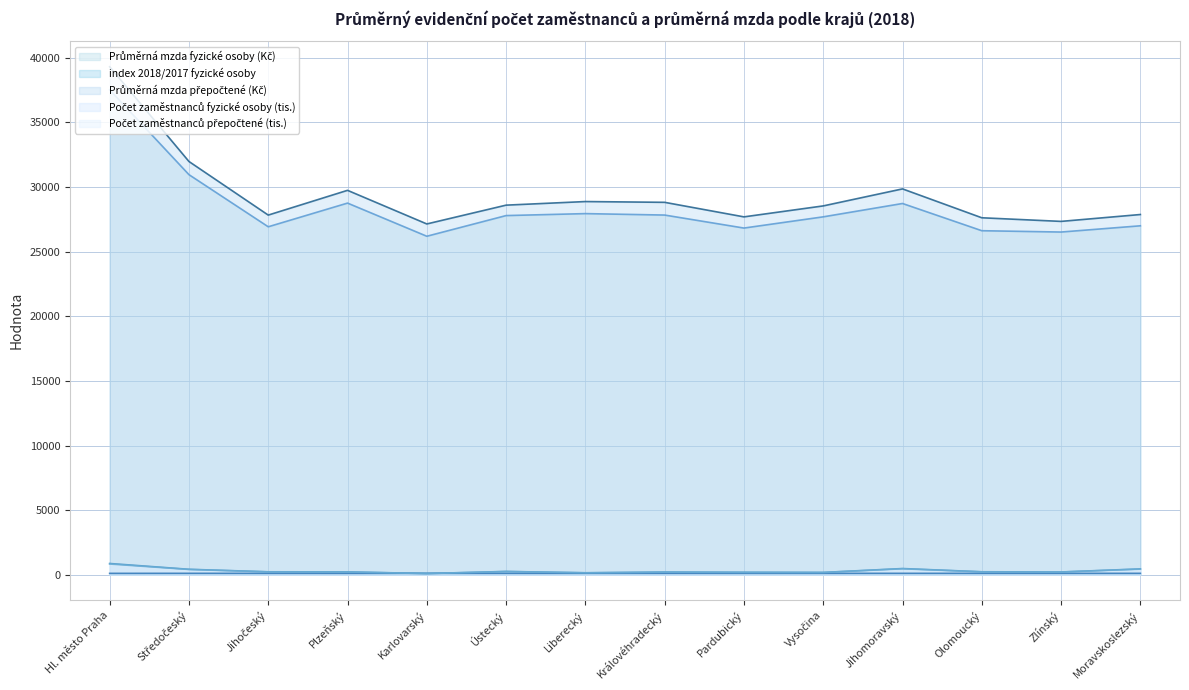

List the labels in order of Počet zaměstnanců přepočtené (tis.) value, smallest first.

Karlovarský, Liberecký, Vysočina, Pardubický, Královéhradecký, Zlínský, Plzeňský, Jihočeský, Olomoucký, Ústecký, Středočeský, Moravskoslezský, Jihomoravský, Hl. město Praha